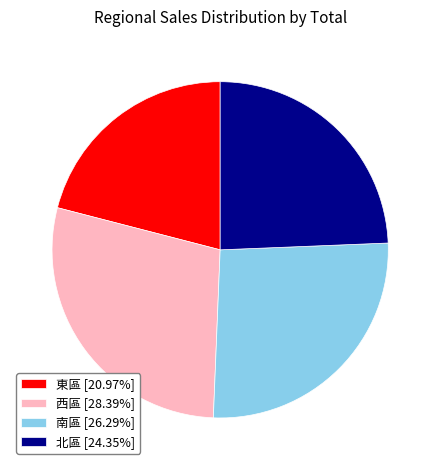

What is the ratio of the value at 南區 to the value at 西區?

0.9